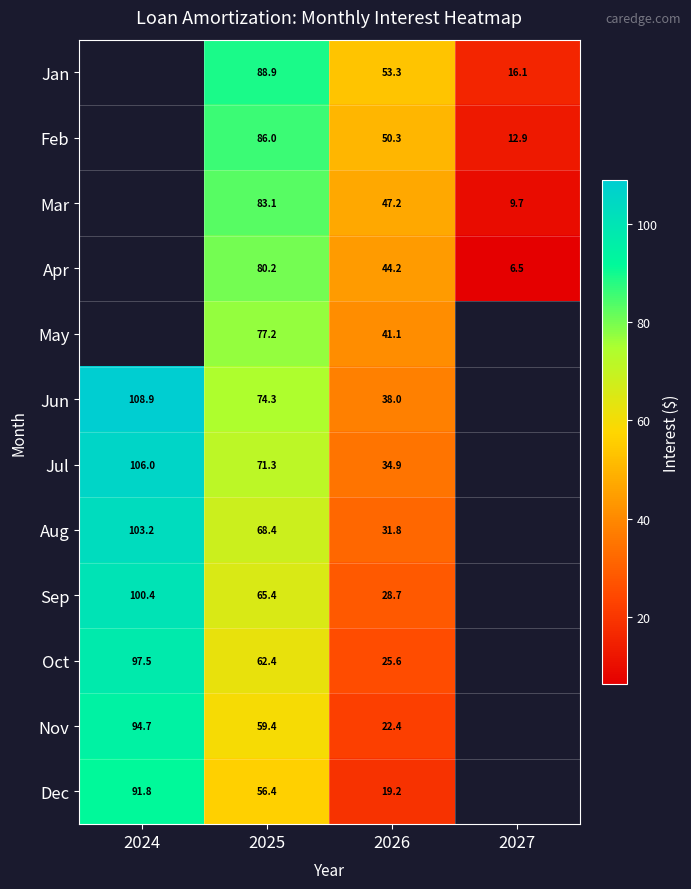

Is the value of Aug at 2024 greater than the value of May at 2025?

Yes